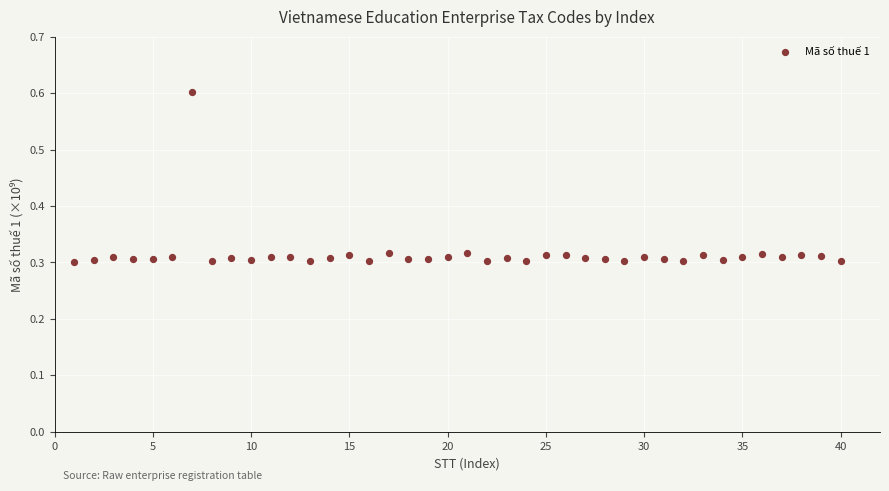

What is the range of X values (max minus min)?

39.0